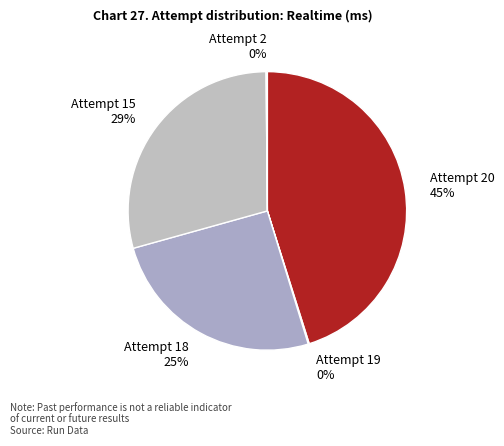

Which category has the biggest portion of the pie?

Attempt 20 45%